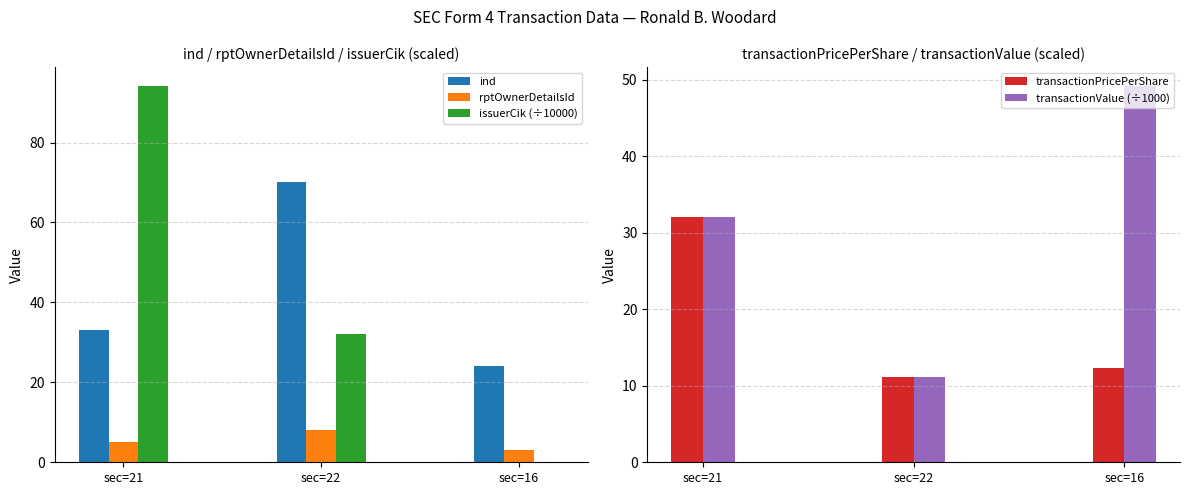

Reading left to right, list all the values displayed in this chart.

ind: sec=21=33.0	sec=22=70.0	sec=16=24.0
rptOwnerDetailsId: sec=21=5.0	sec=22=8.0	sec=16=3.0
issuerCik (÷10000): sec=21=94.2	sec=22=32.0	sec=16=0.2
transactionPricePerShare: sec=21=32.0	sec=22=11.2	sec=16=12.3
transactionValue (÷1000): sec=21=32.0	sec=22=11.2	sec=16=49.2